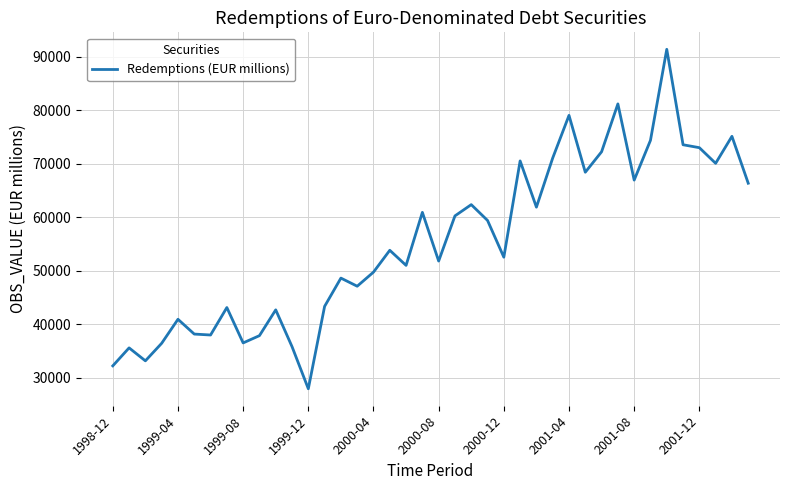

What is the difference between the maximum and minimum values?

63411.6